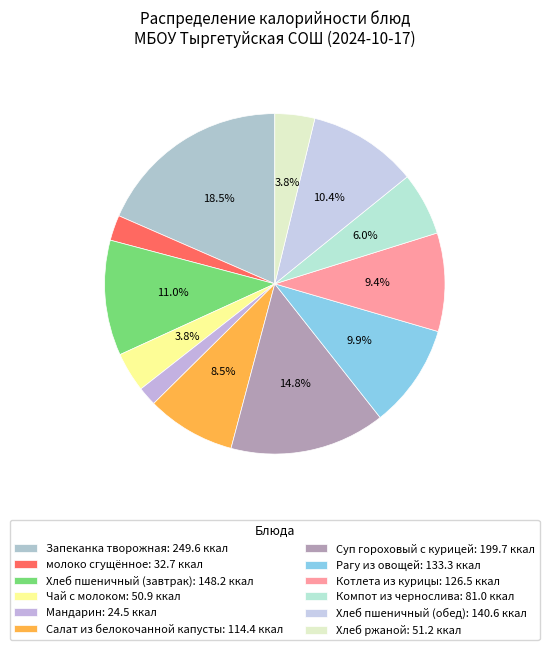

What is the total percentage of Компот из чернослива and Чай с молоком?

9.8%